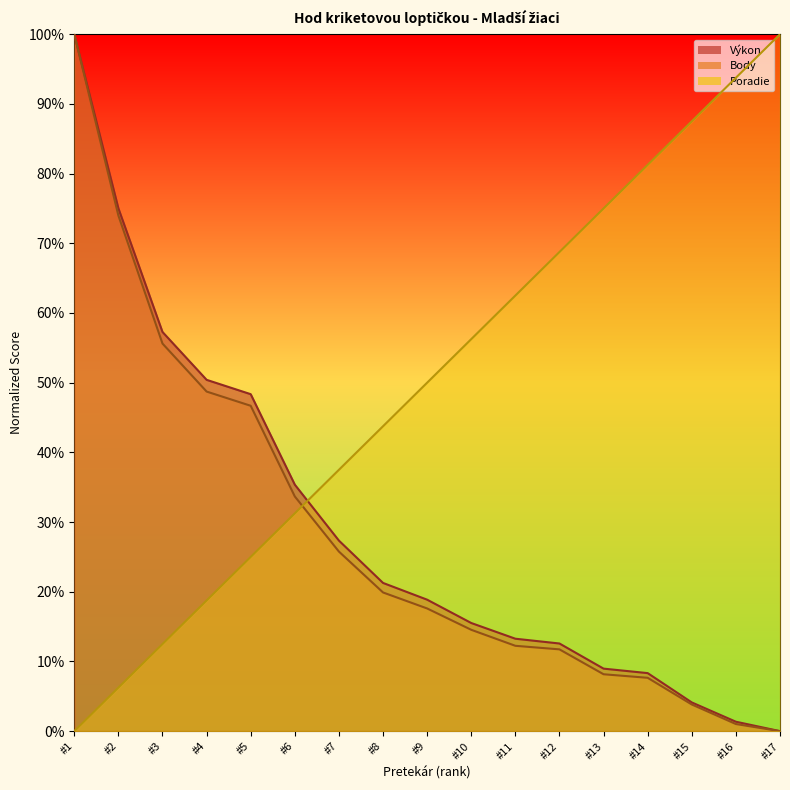

What is the value of the Poradie point at the 11th from the left?

62.5